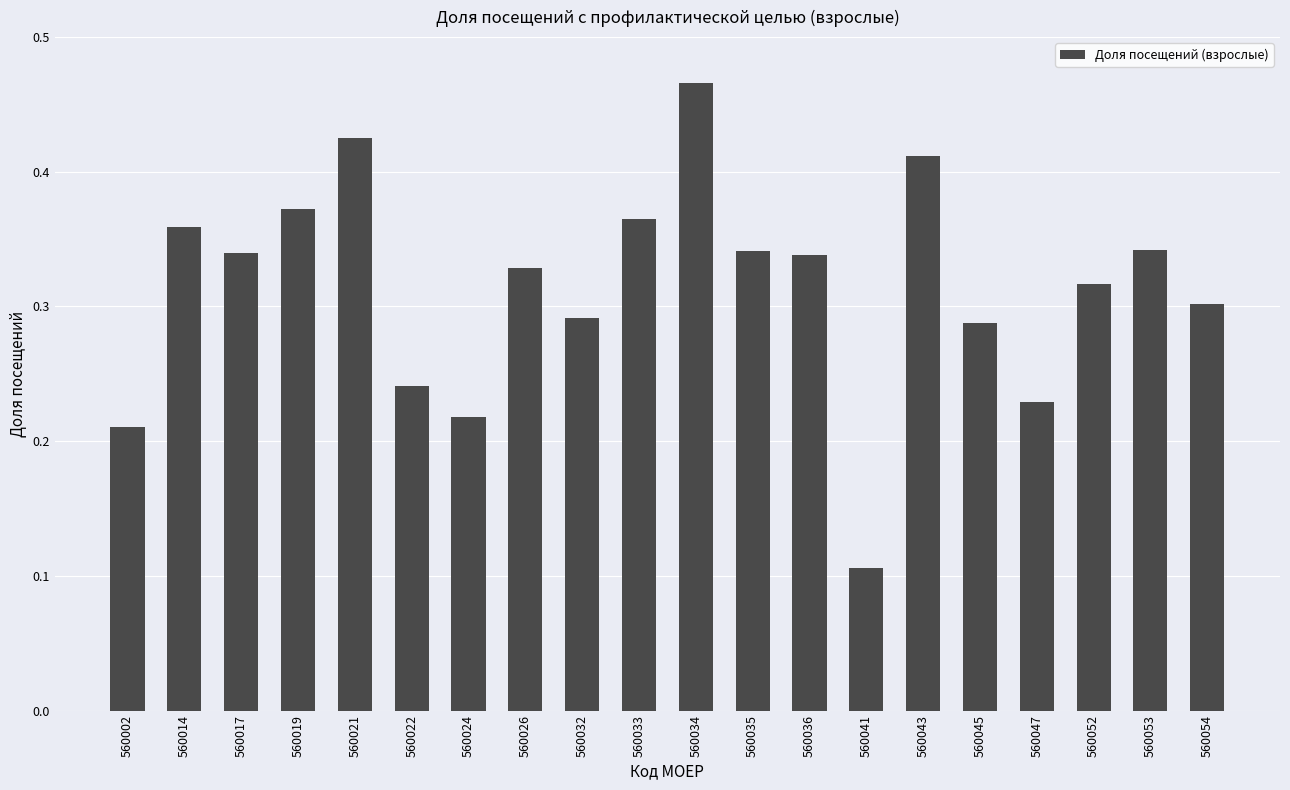

Which category has the lowest value across all series?

560041